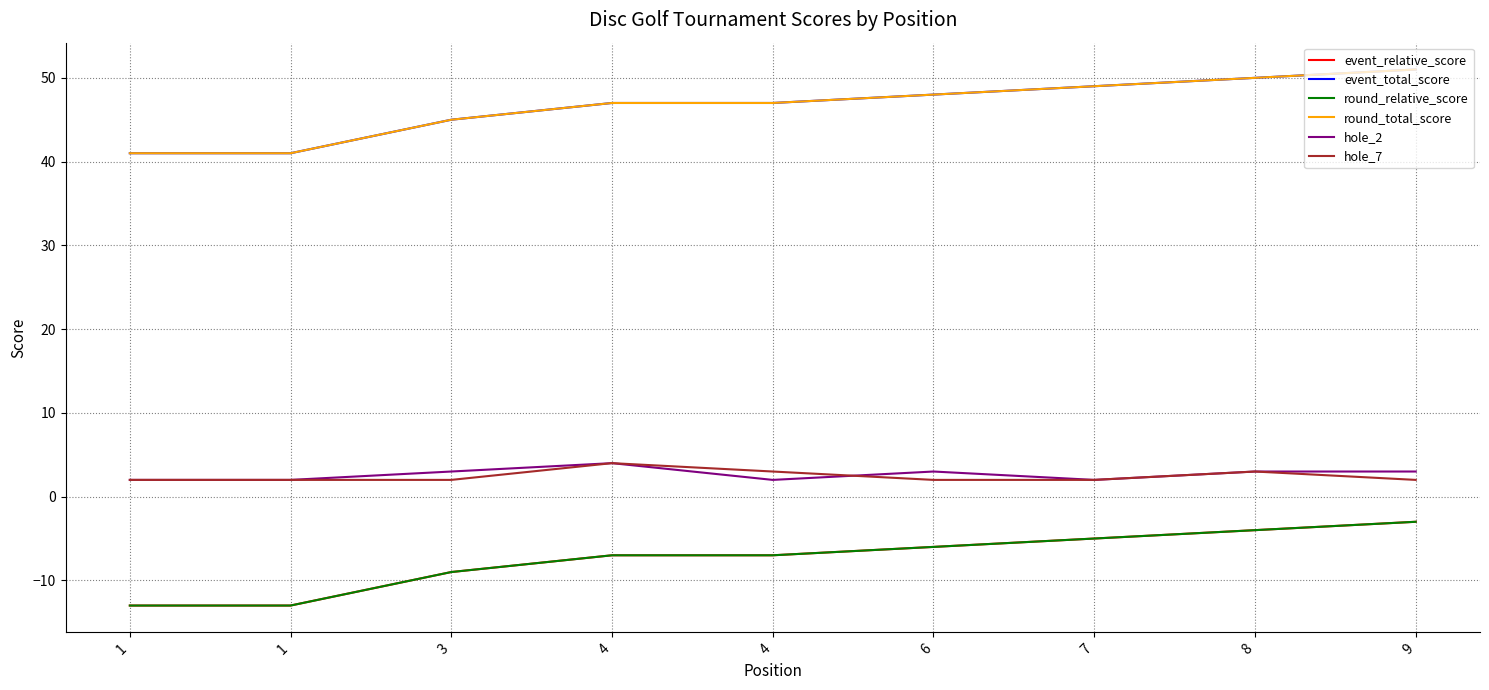

Rank the categories by round_total_score value from highest to lowest.

9, 8, 7, 6, 4, 4, 3, 1, 1